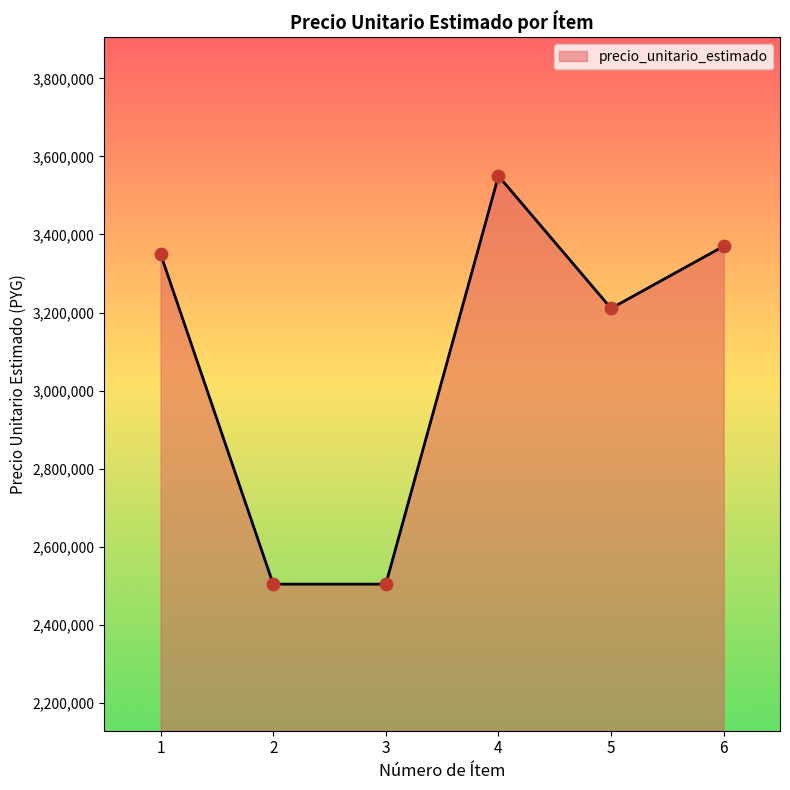

What is the ratio of the value at 1 to the value at 6?

1.0